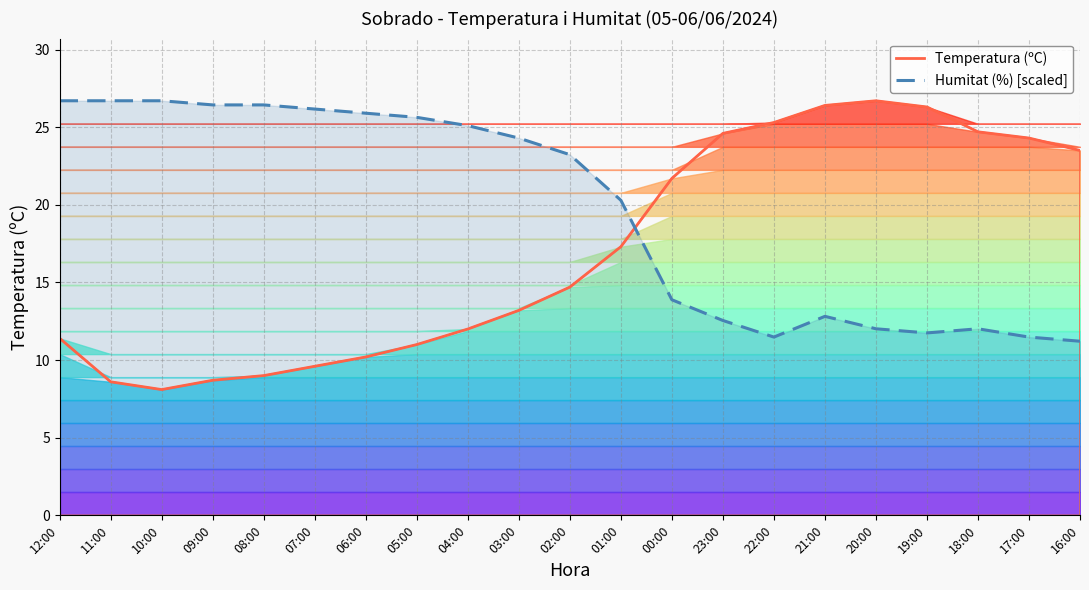

At 23:00, list the series in order from largest to smallest.

Temperatura (ºC), Humitat (%) [scaled]